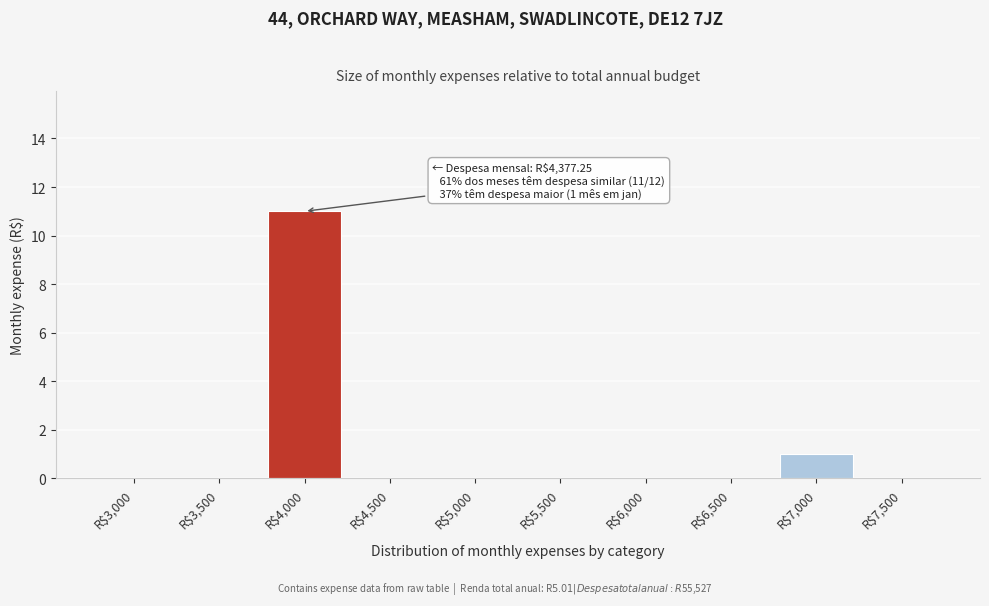

True or false: the data shows 0 at R$6,500.

True